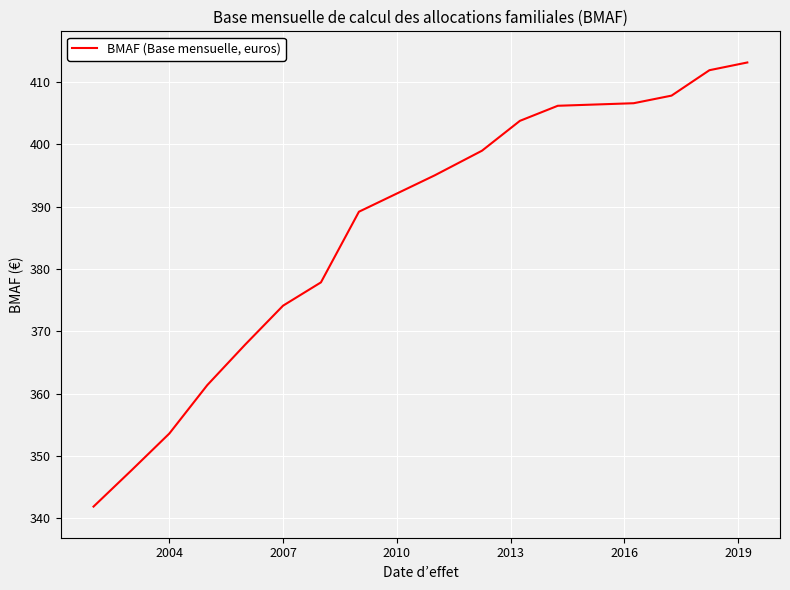

What is the minimum value shown in the chart?

341.9